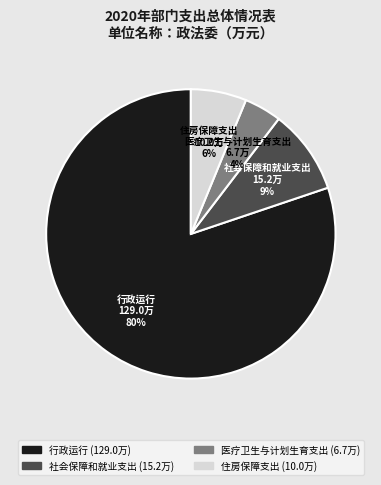

Count the number of slices in the pie.

4